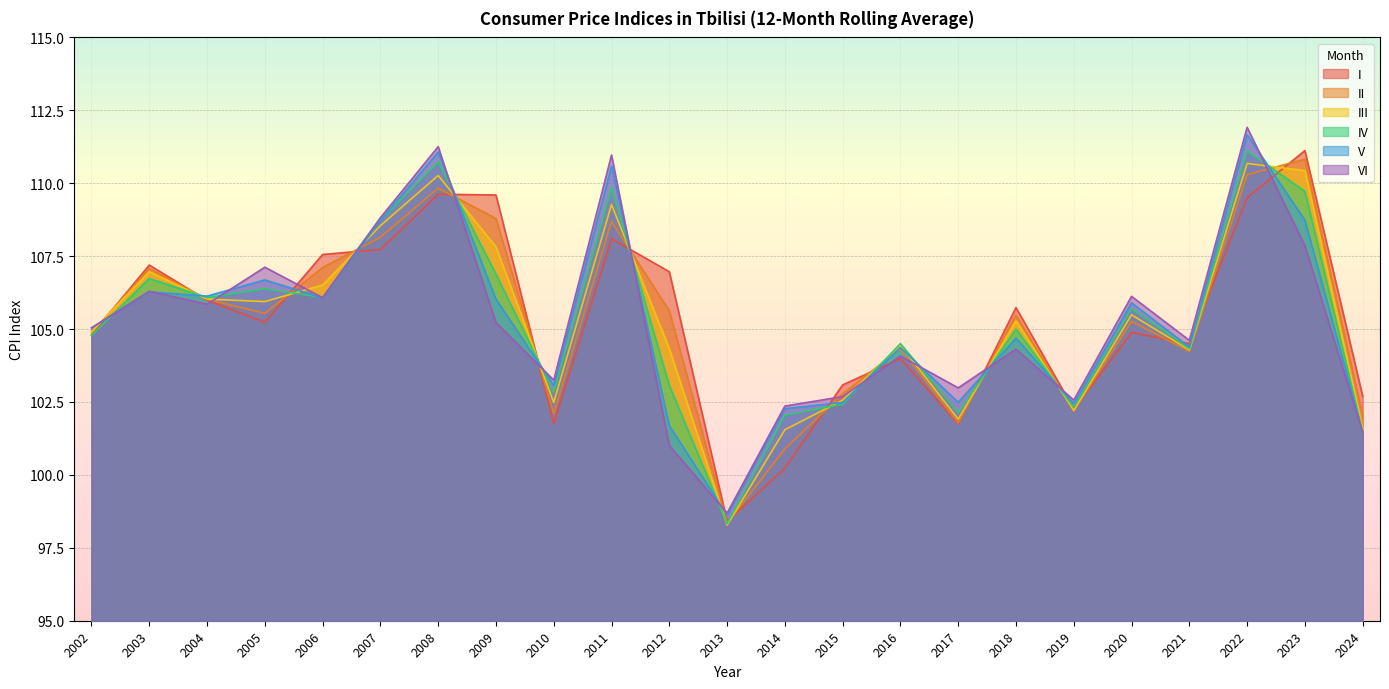

What is the value of the II point at the 14th from the left?

102.8